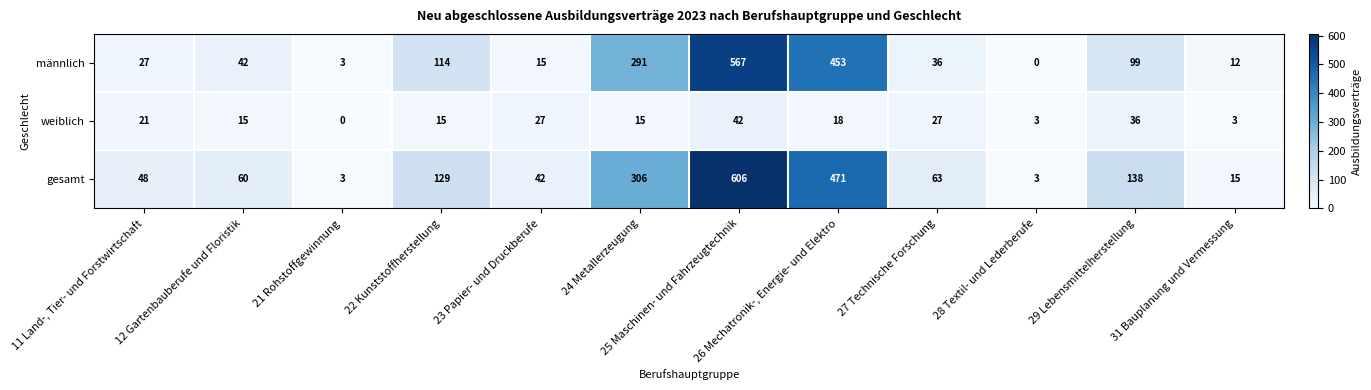

What is the greatest value displayed?

606